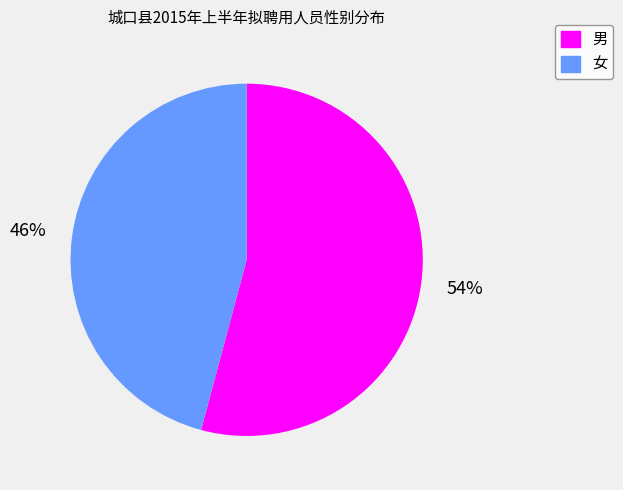

What is the ratio of the value at 男 to the value at 女?

1.2